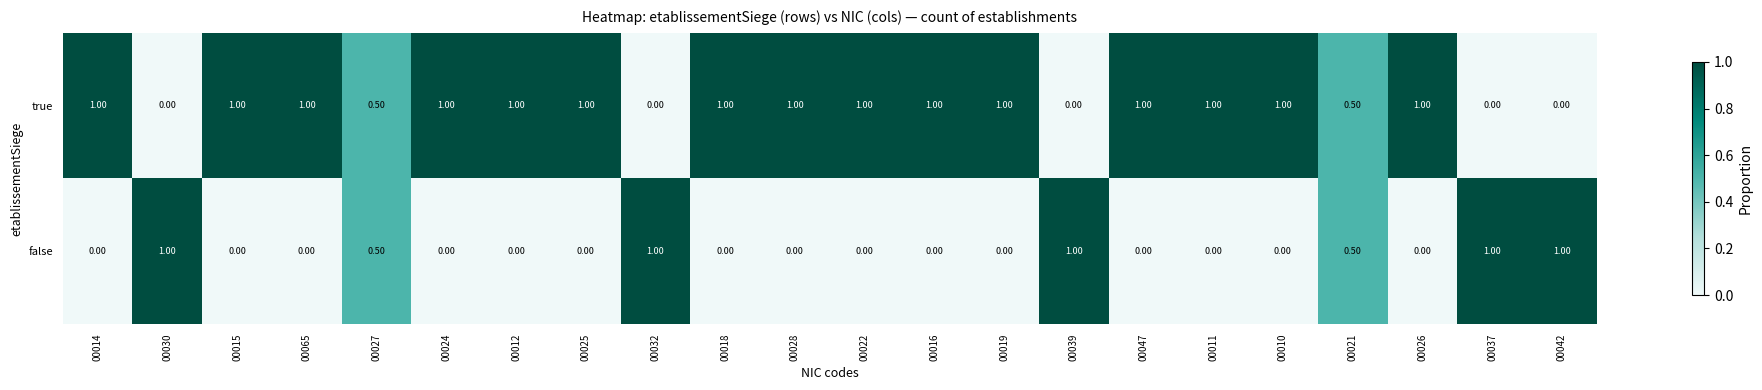

At 00011, list the series in order from smallest to largest.

false, true